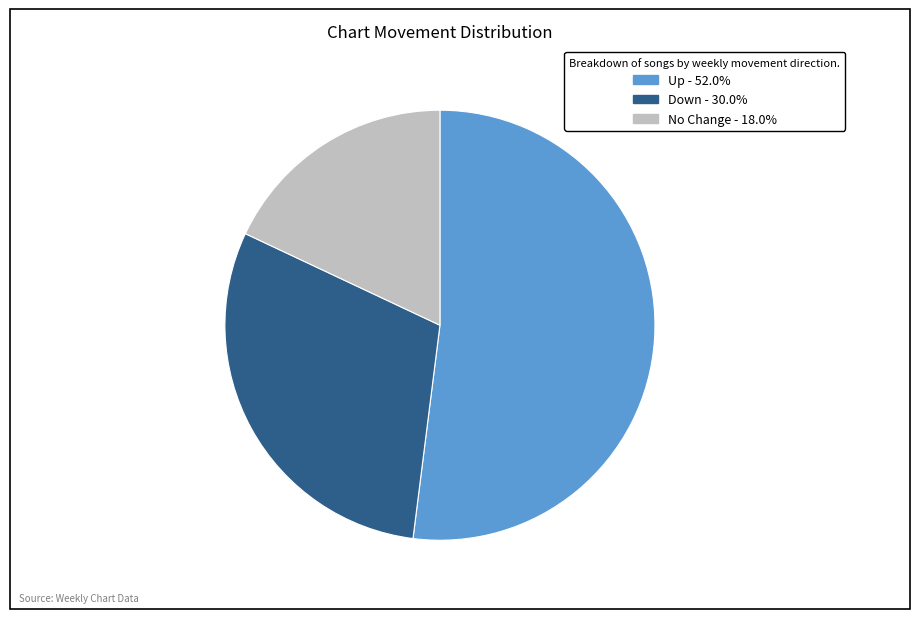

Does any single category account for the majority?

Yes